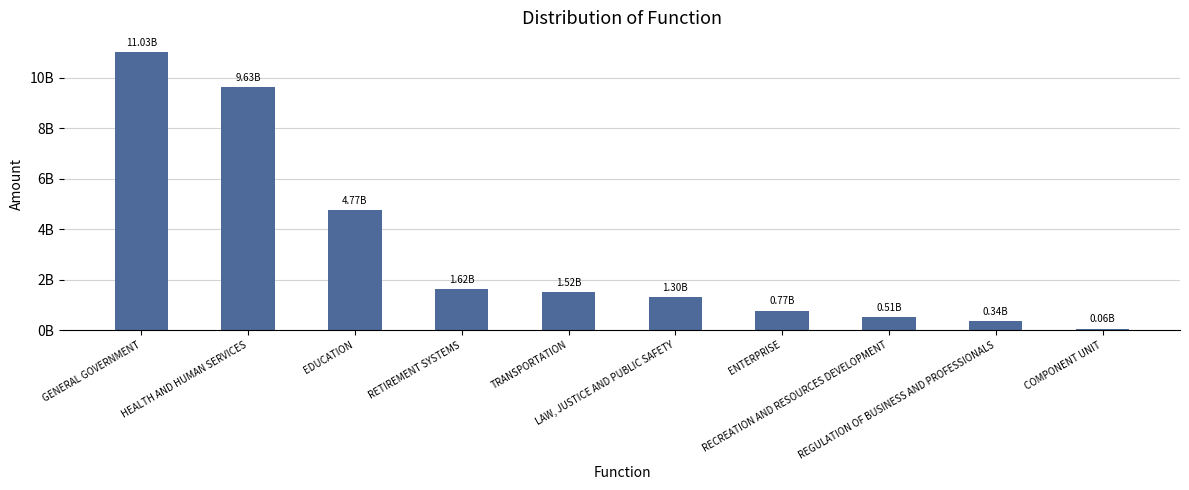

Approximately how many times larger is the value at LAW, JUSTICE AND PUBLIC SAFETY compared to ENTERPRISE?

1.7